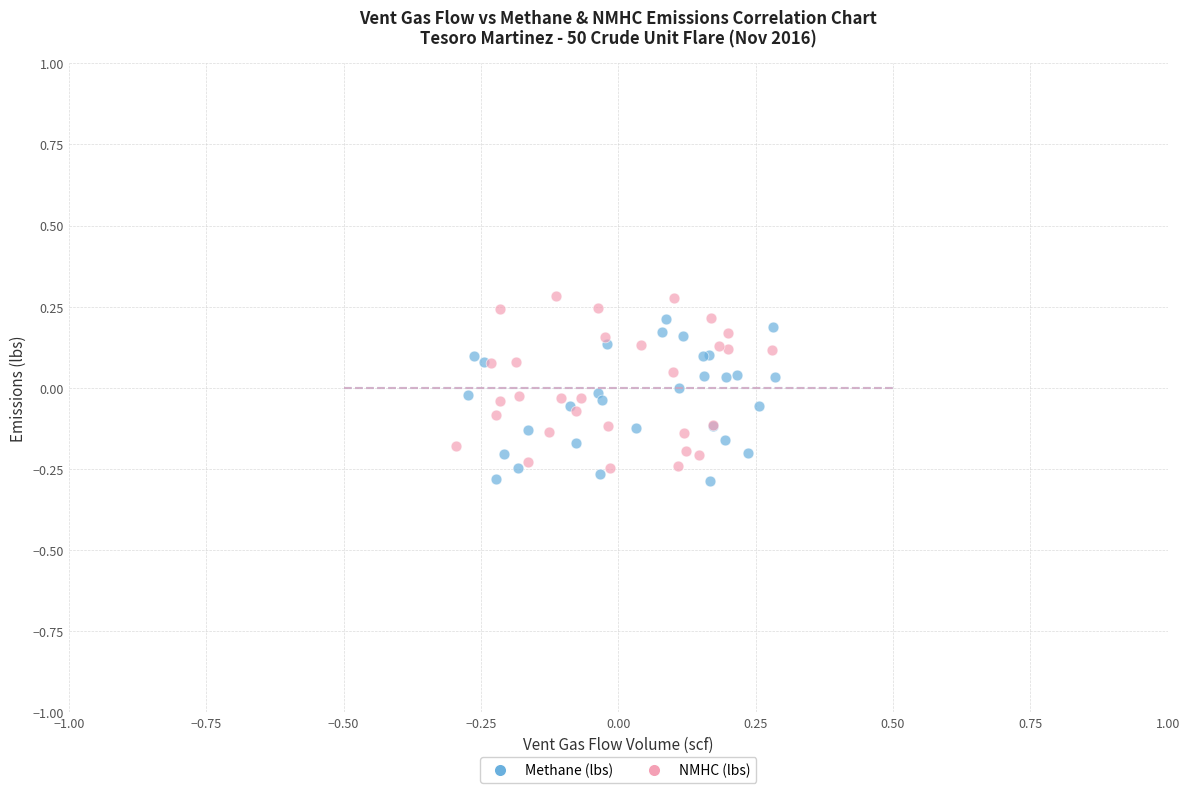

Which series contains the highest Y value?

NMHC (lbs)